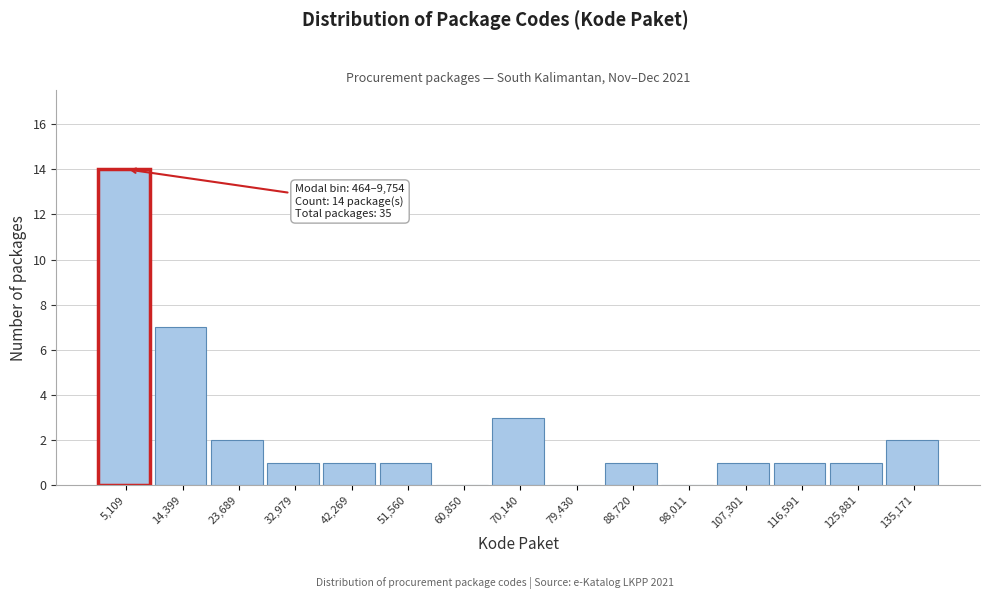

Which range on the x-axis has the tallest bar?

0 to 10000